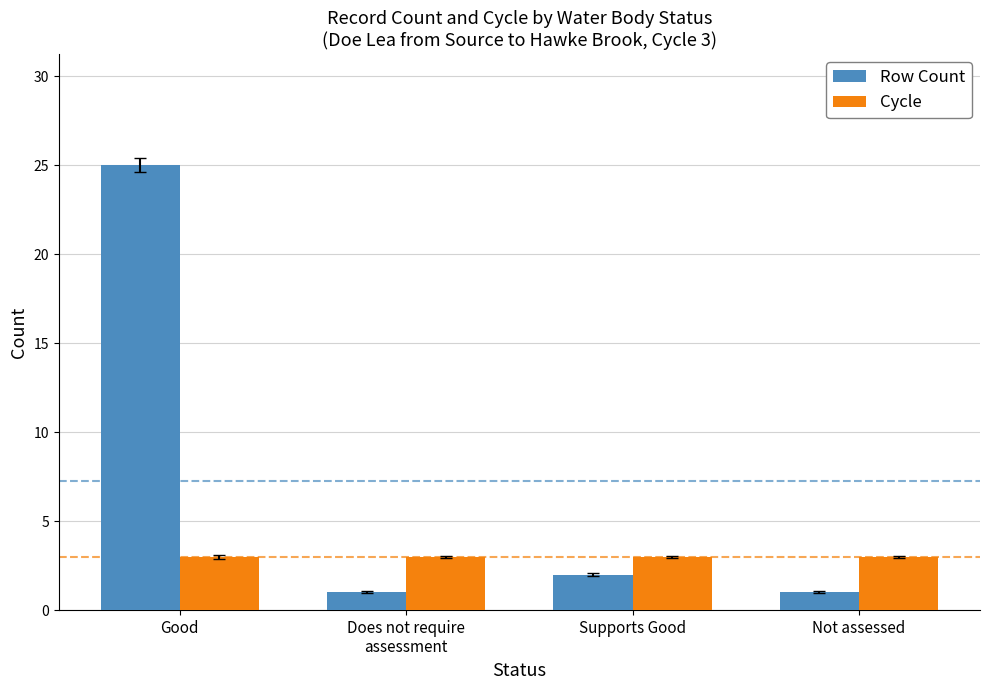

Count the number of categories in the chart.

4